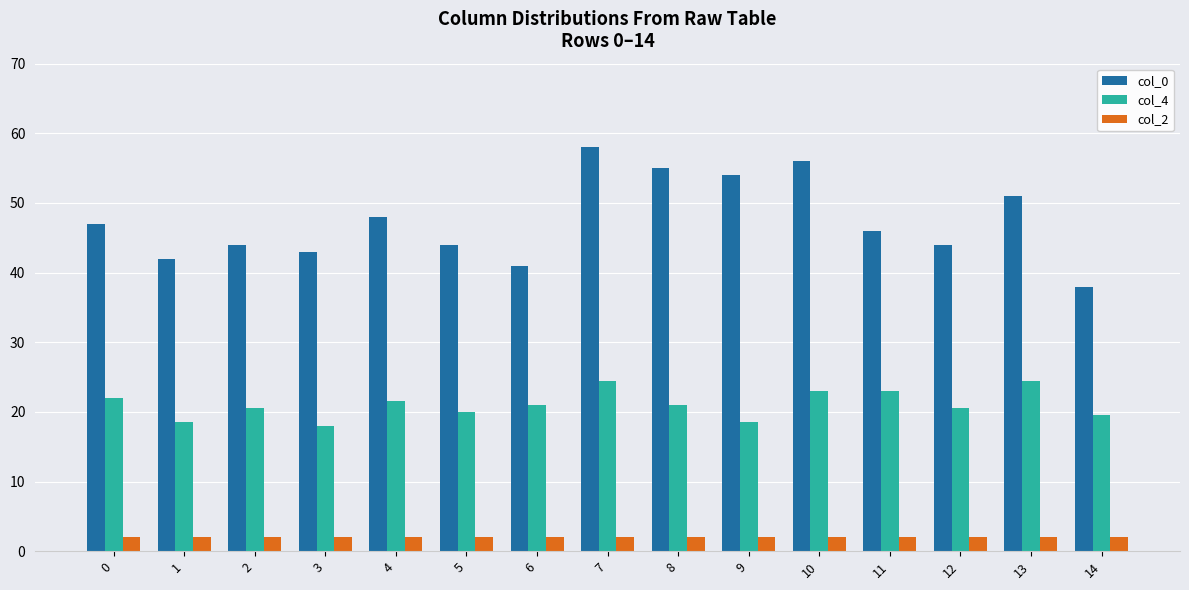

True or false: col_4 has a value of 18.5 at 9.

True